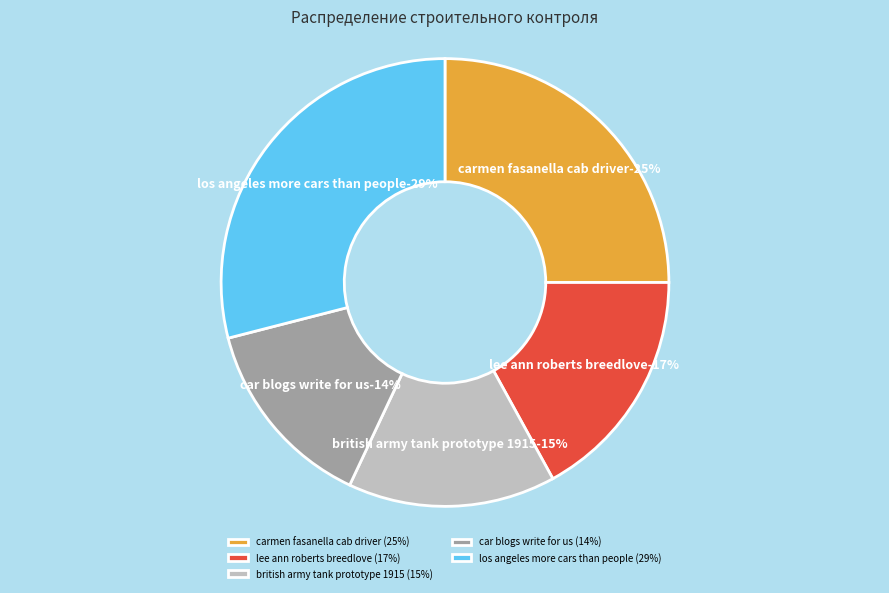

Does any single category account for the majority?

No